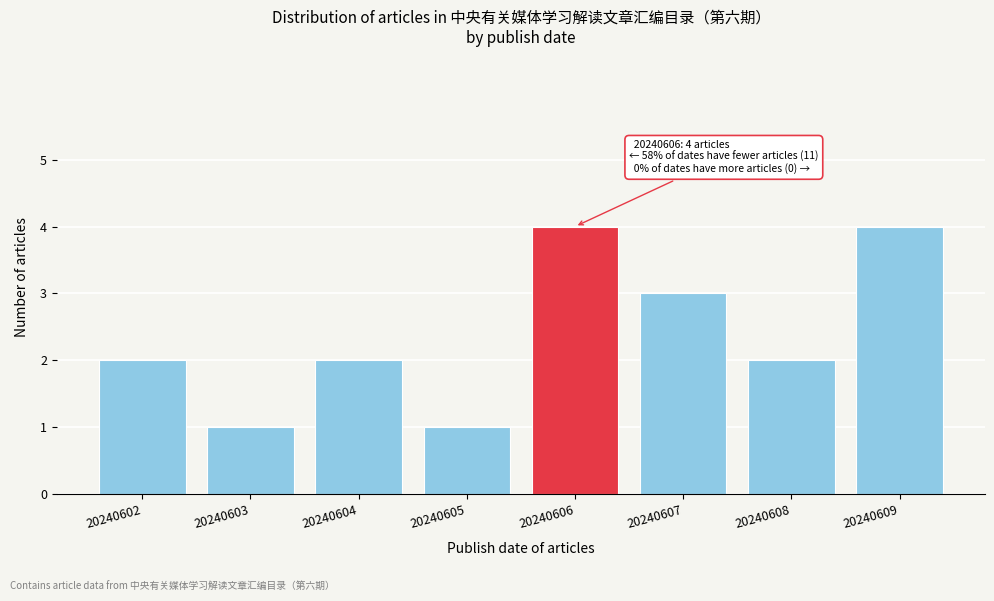

Reading left to right, extract all data points from this chart.

20240602=2	20240603=1	20240604=2	20240605=1	20240606=4	20240607=3	20240608=2	20240609=4